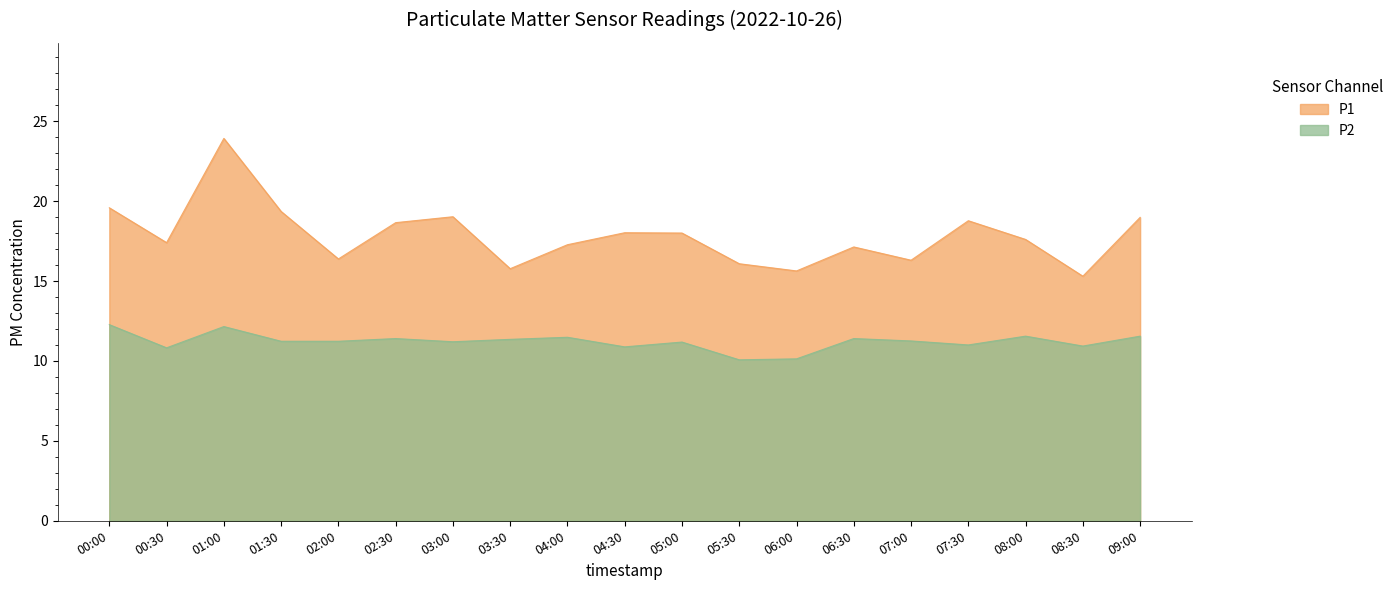

Where is the first local maximum for P2?

01:00